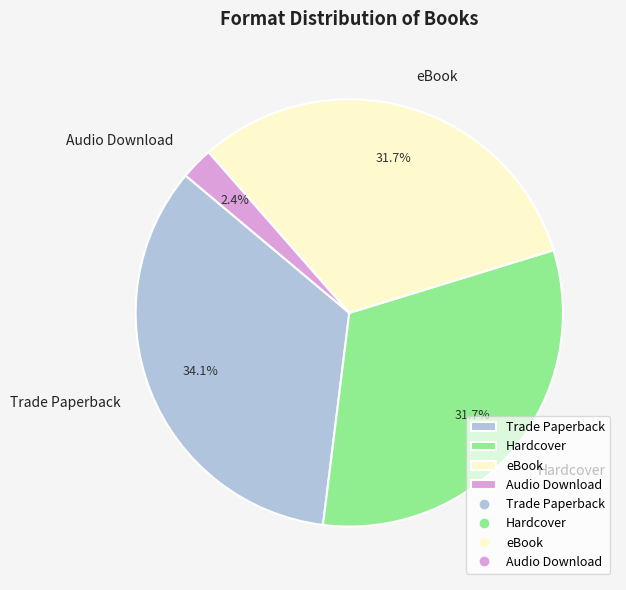

To the nearest percent, what is the average slice percentage?

25%